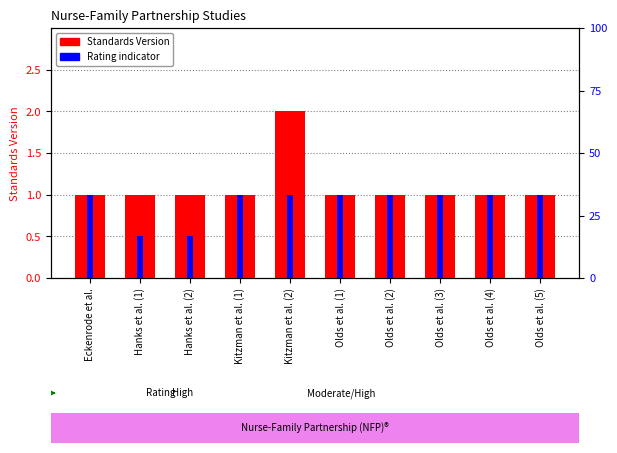

Which category has the lowest value in the Standards Version series?

Eckenrode et al.